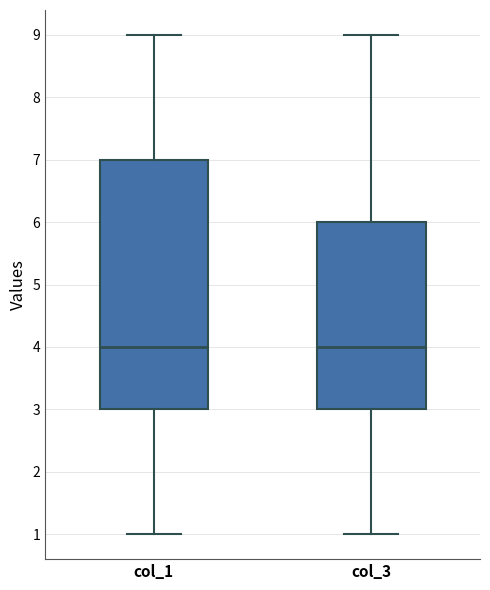

Reading left to right, transcribe this box plot: for each box, give where its median line is, the range the box spans, and where its two whiskers end, as read against the y-axis. The values are not printed on the chart, so give them approximately, as read against the axis.

col_1: median 4, box 3 to 7, whiskers 1 to 9
col_3: median 4, box 3 to 6, whiskers 1 to 9